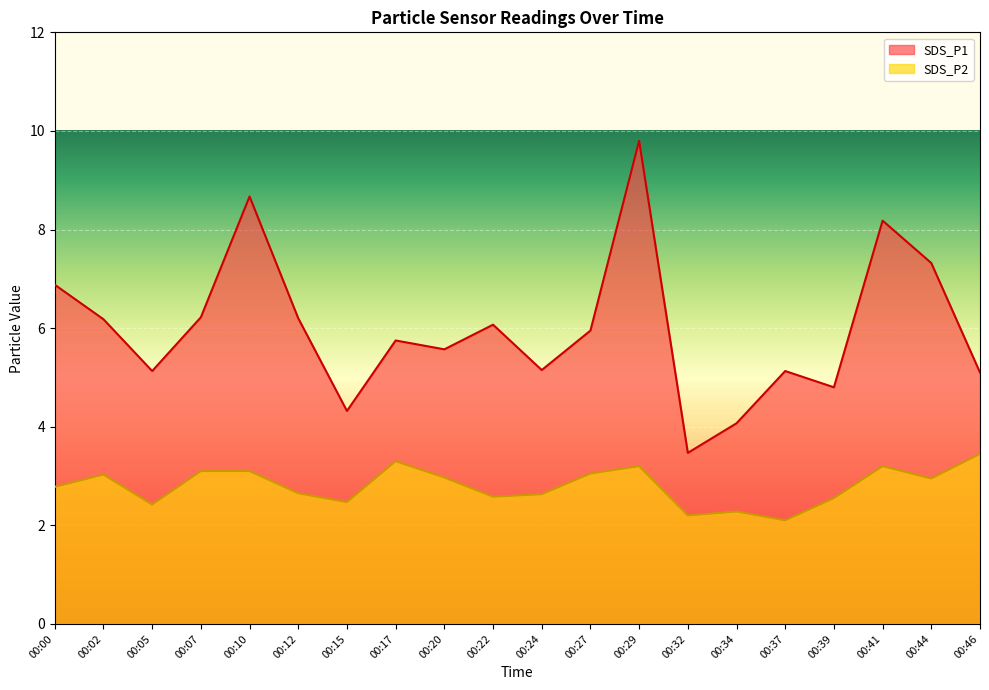

True or false: SDS_P1 and SDS_P2 cross at least once.

False